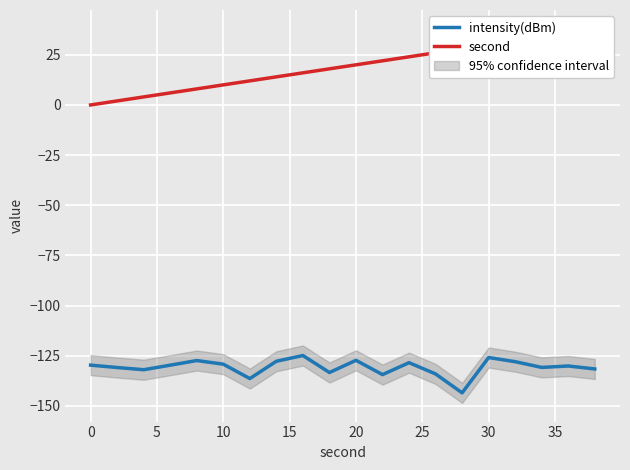

What is the maximum value for intensity(dBm)?

-124.9